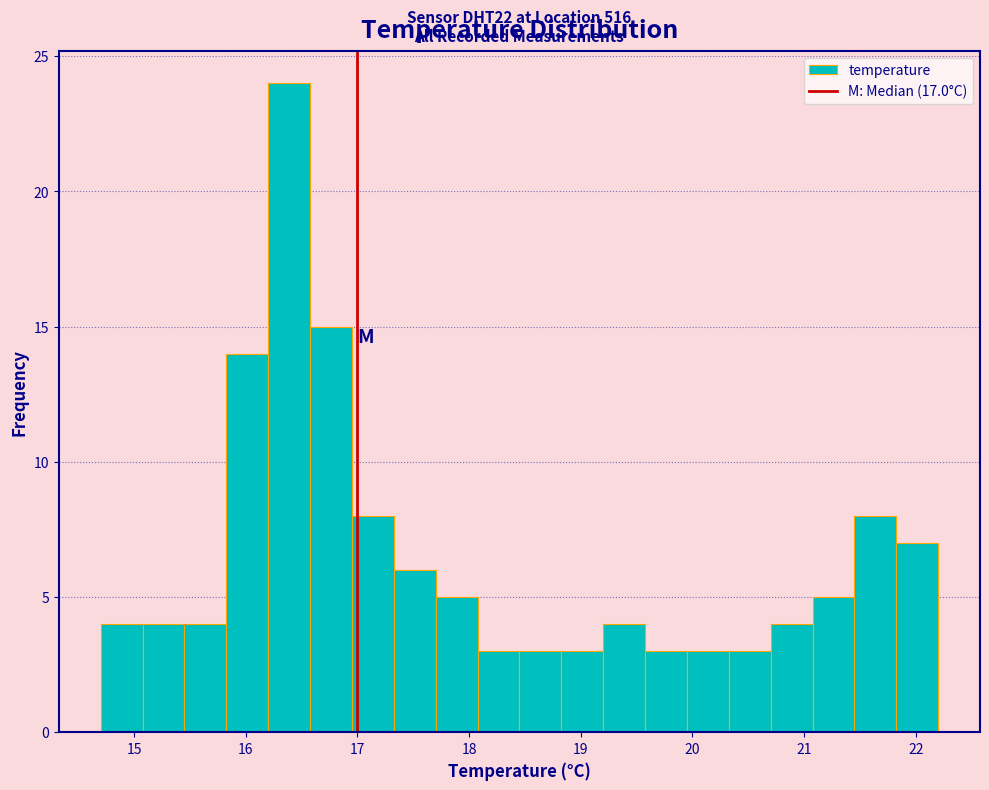

Around what value on the x-axis is the tallest bar? Give the approximate position of its centre, as read against the axis.

16.4